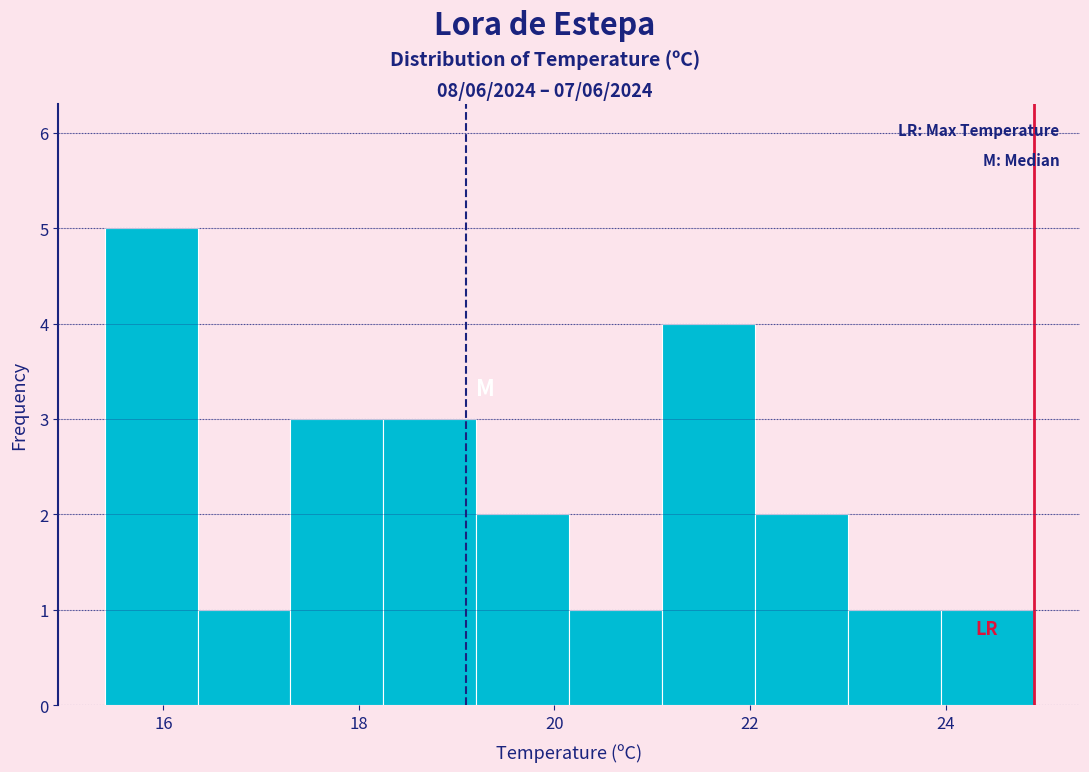

Reading left to right, list every bar in this chart as the range it spans on the x-axis followed by its height. Neither the bar edges nor the heights are printed on the chart, so give them approximately, as read against the axes.

15.40 to 16.35: 5
16.35 to 17.30: 1
17.30 to 18.25: 3
18.25 to 19.20: 3
19.20 to 20.15: 2
20.15 to 21.10: 1
21.10 to 22.05: 4
22.05 to 23.00: 2
23.00 to 23.95: 1
23.95 to 24.90: 1